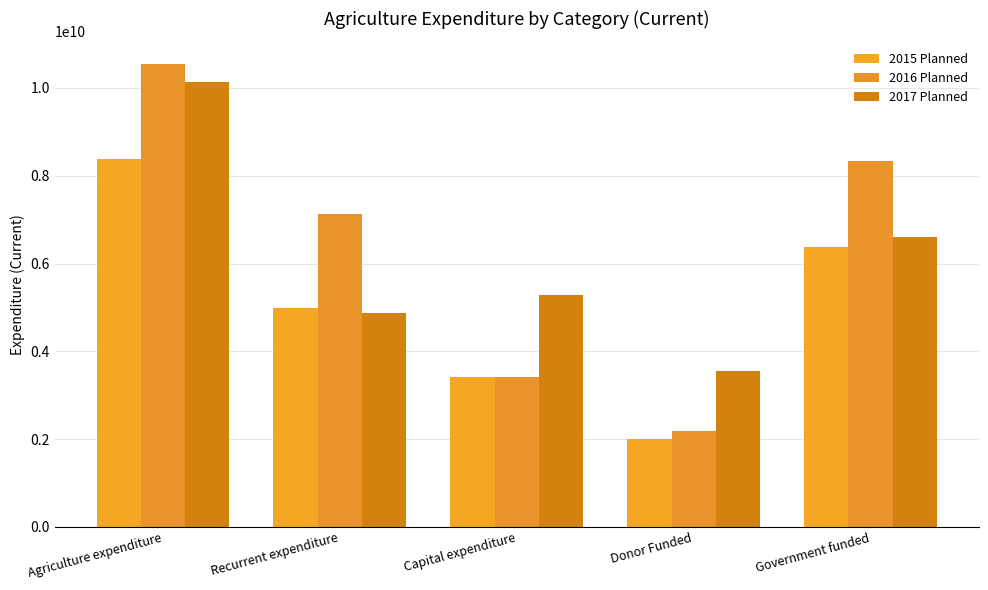

How many groups of bars are there?

5